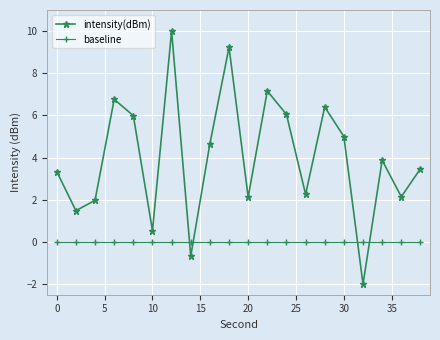

How many times do baseline and intensity(dBm) cross each other?

4